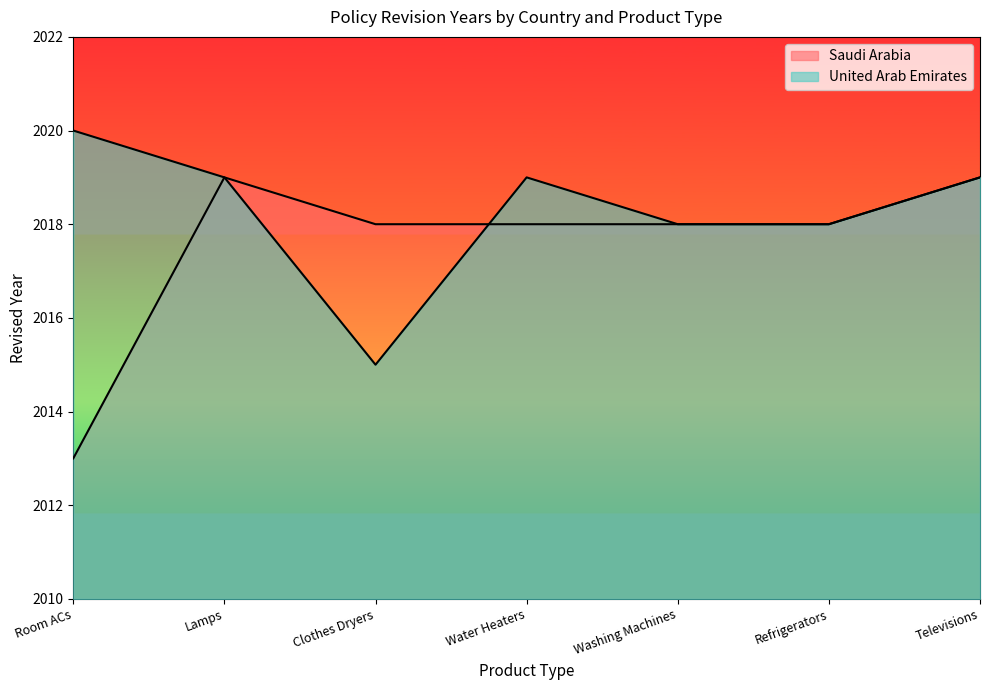

The value of Saudi Arabia at Lamps is 979. True or false?

False